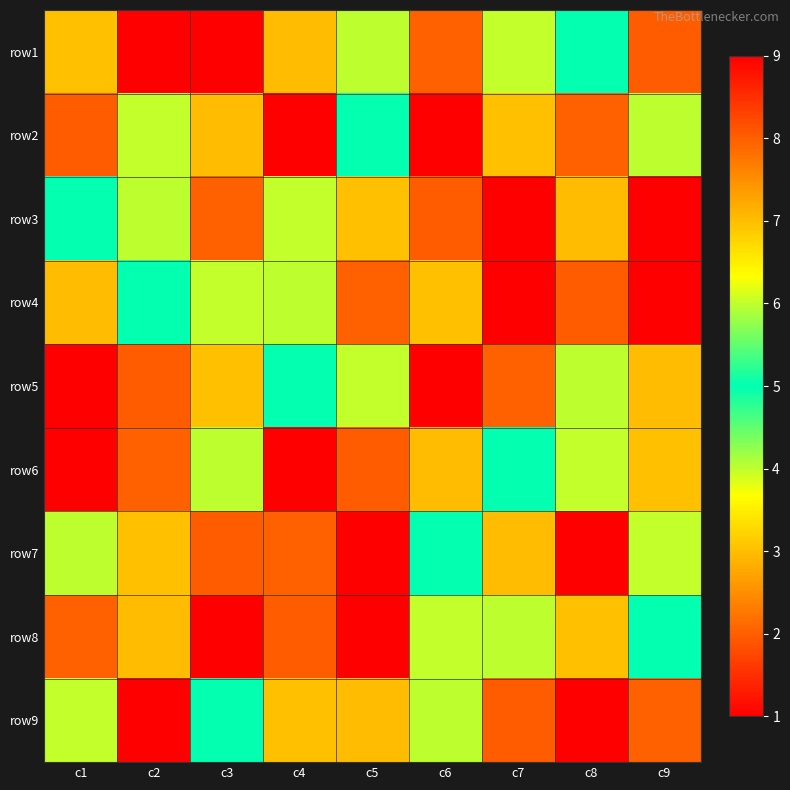

Reading left to right, what are all the values shown in this chart?

row1: c1=3	c2=1	c3=9	c4=7	c5=4	c6=2	c7=6	c8=5	c9=8
row2: c1=8	c2=6	c3=7	c4=9	c5=5	c6=1	c7=3	c8=2	c9=4
row3: c1=5	c2=4	c3=2	c4=6	c5=3	c6=8	c7=1	c8=7	c9=9
row4: c1=7	c2=5	c3=6	c4=4	c5=2	c6=3	c7=9	c8=8	c9=1
row5: c1=1	c2=8	c3=3	c4=5	c5=6	c6=9	c7=2	c8=4	c9=7
row6: c1=9	c2=2	c3=4	c4=1	c5=8	c6=7	c7=5	c8=6	c9=3
row7: c1=4	c2=3	c3=8	c4=2	c5=1	c6=5	c7=7	c8=9	c9=6
row8: c1=2	c2=7	c3=1	c4=8	c5=9	c6=6	c7=4	c8=3	c9=5
row9: c1=6	c2=9	c3=5	c4=3	c5=7	c6=4	c7=8	c8=1	c9=2